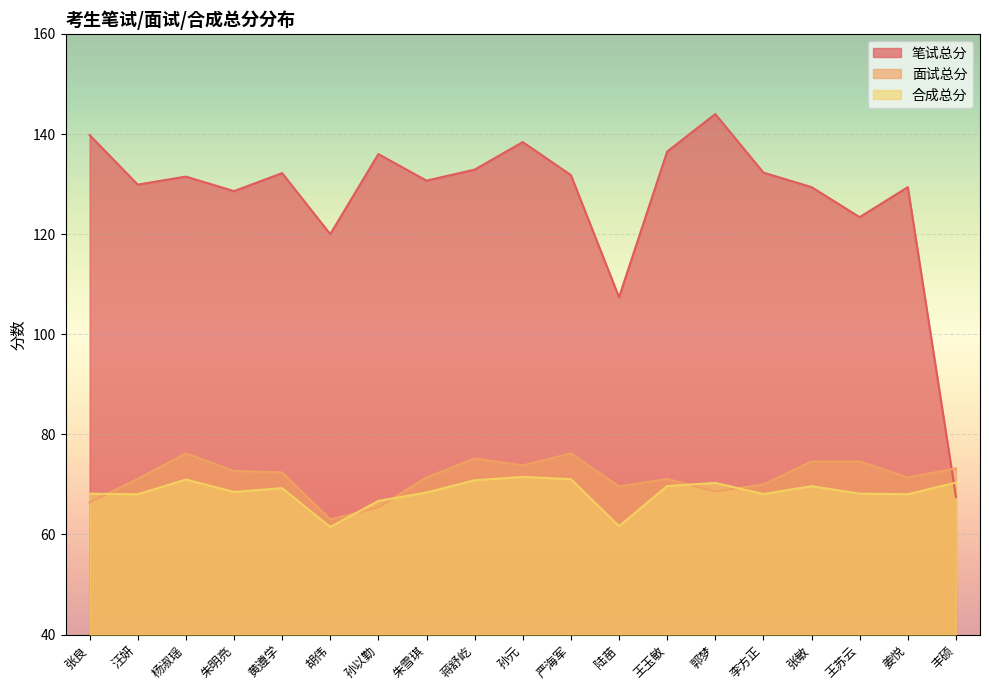

Reading left to right, list all the values displayed in this chart.

笔试总分: 张良=139.8	汪妍=129.9	杨淑瑶=131.5	朱明亮=128.6	黄遵学=132.2	胡伟=120.0	孙以勤=136.0	朱雪琪=130.7	蒋舒屹=132.9	孙元=138.4	严海军=131.8	陆苗=107.4	王玉敏=136.5	郭梦=144.0	李方正=132.3	张敏=129.4	王苏云=123.4	姜悦=129.4	丰硕=67.5
面试总分: 张良=66.4	汪妍=71.1	杨淑瑶=76.2	朱明亮=72.7	黄遵学=72.4	胡伟=63.0	孙以勤=65.4	朱雪琪=71.4	蒋舒屹=75.2	孙元=73.8	严海军=76.2	陆苗=69.6	王玉敏=71.1	郭梦=68.6	李方正=70.0	张敏=74.6	王苏云=74.6	姜悦=71.4	丰硕=73.2
合成总分: 张良=68.2	汪妍=68.0	杨淑瑶=71.0	朱明亮=68.5	黄遵学=69.2	胡伟=61.5	孙以勤=66.7	朱雪琪=68.4	蒋舒屹=70.8	孙元=71.5	严海军=71.0	陆苗=61.6	王玉敏=69.7	郭梦=70.3	李方正=68.1	张敏=69.7	王苏云=68.2	姜悦=68.0	丰硕=70.4